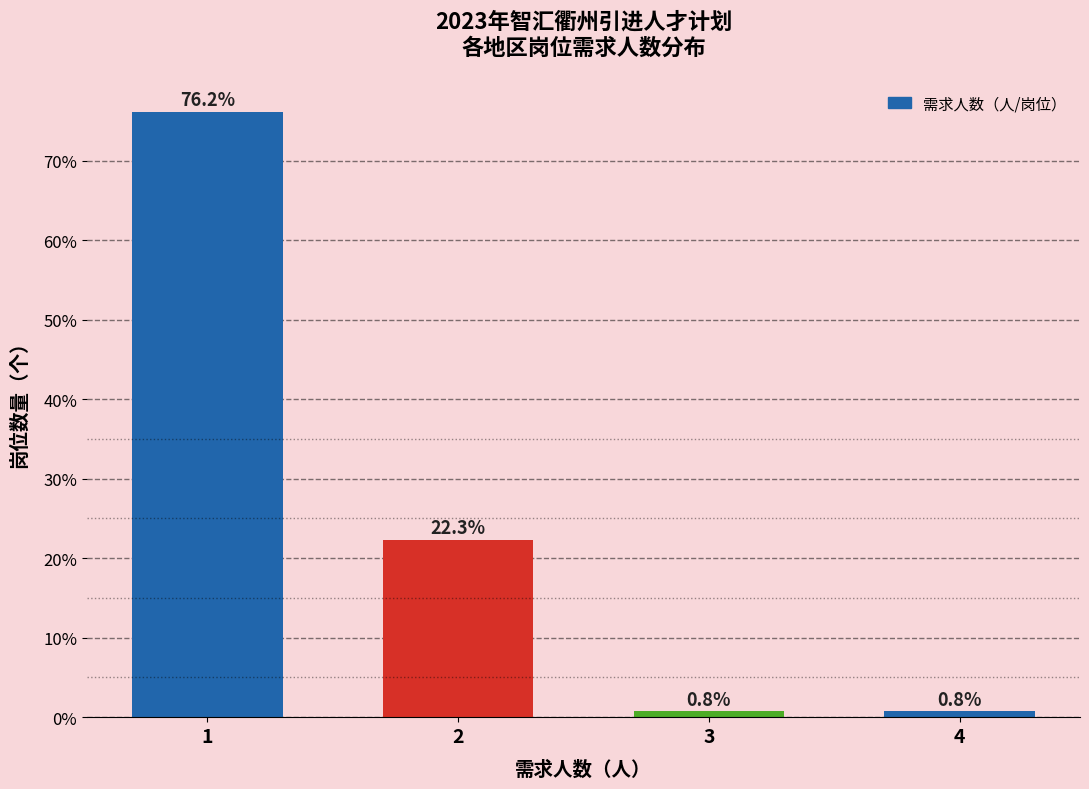

Reading left to right, list all the values displayed in this chart.

1=76.2	2=22.3	3=0.8	4=0.8